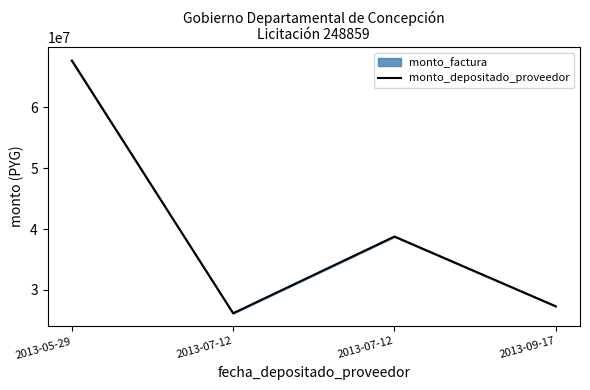

What is the ratio of the value at 2013-05-29 to the value at 2013-07-12?

1.7